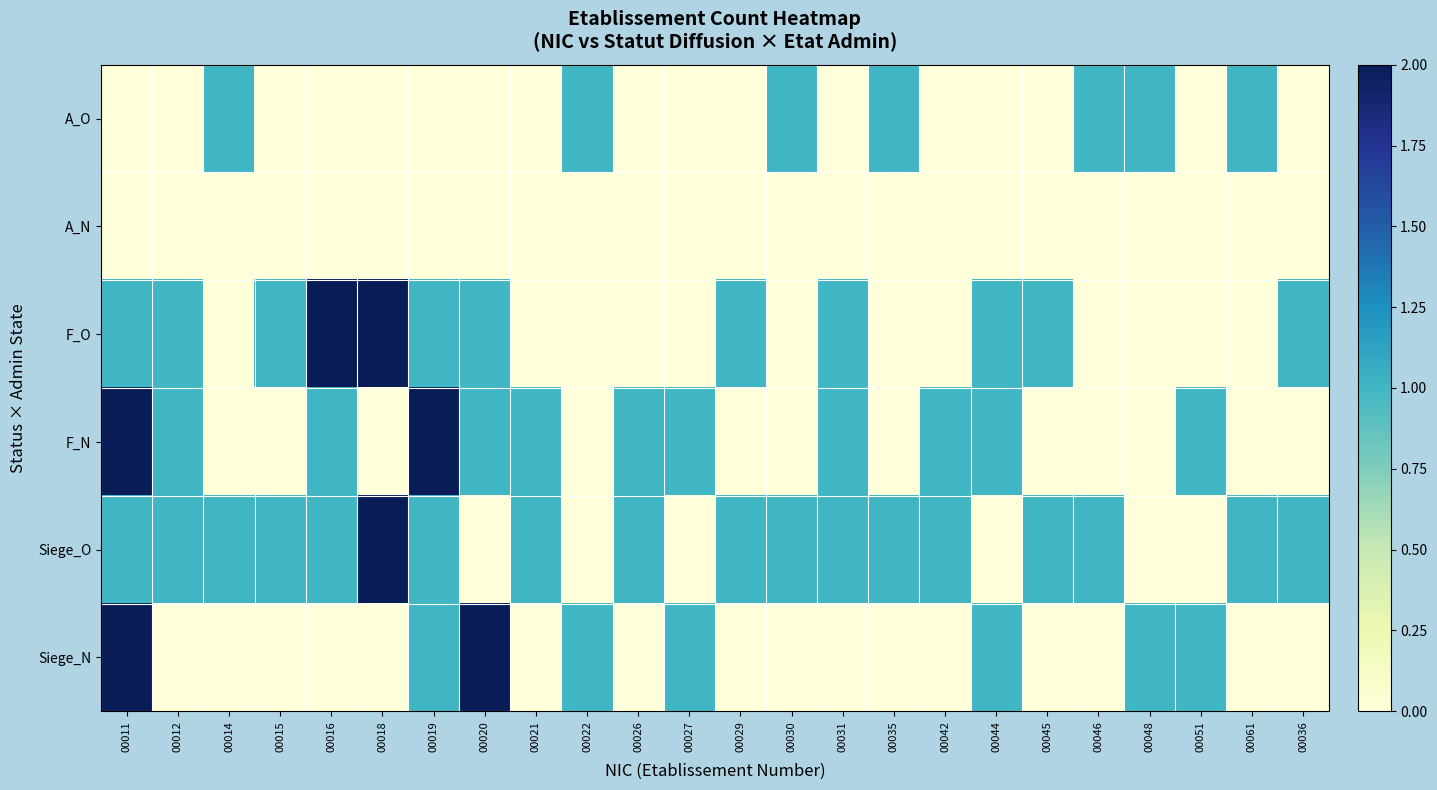

What is the maximum value shown in the chart?

2